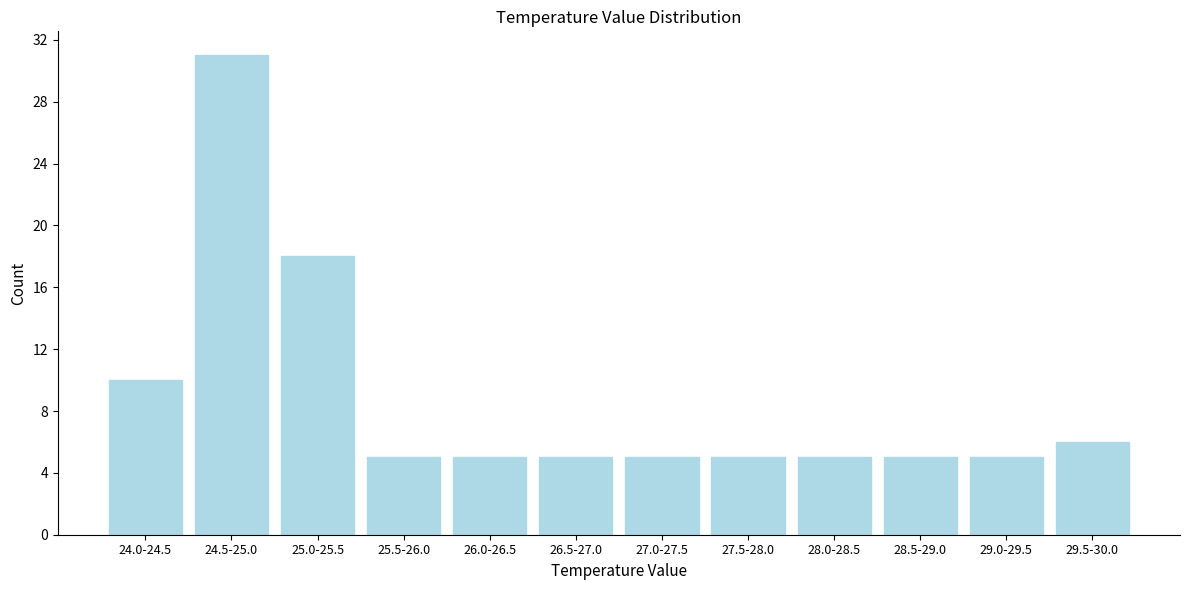

Reading right to left, extract all data points from this chart.

6	5	5	5	5	5	5	5	5	18	31	10